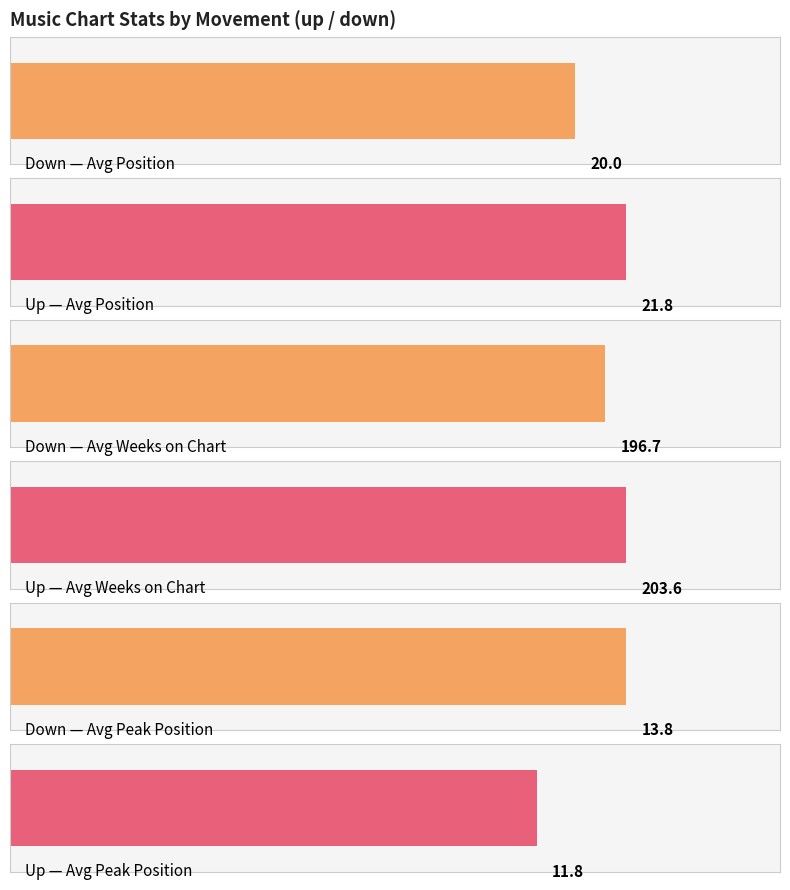

What is the label of the 1st bar from the left?

down